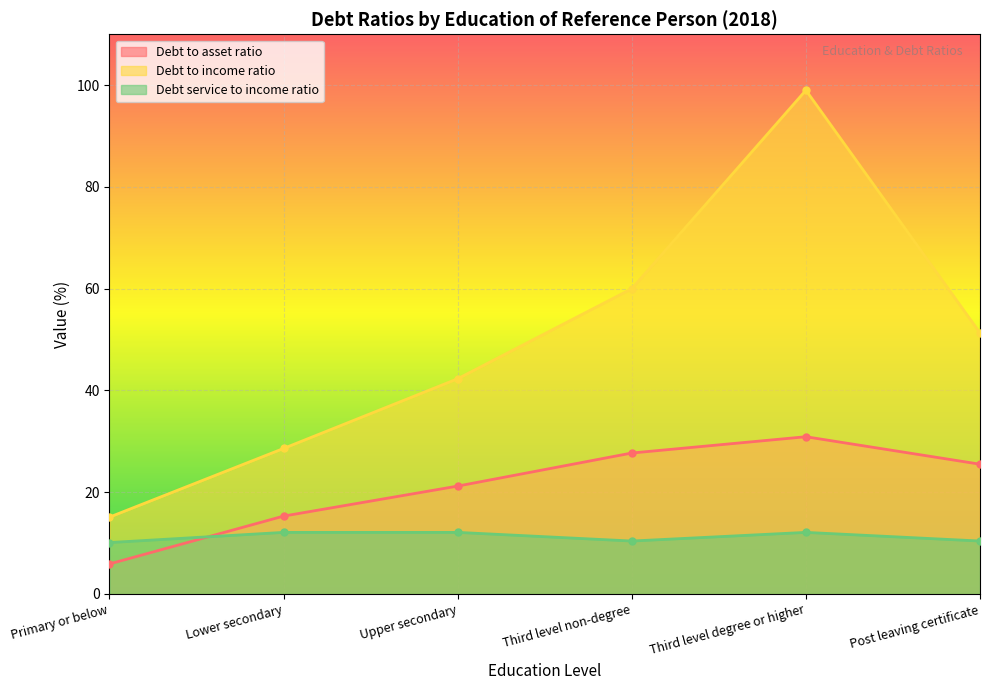

What is the total value across all series at Upper secondary?

75.6